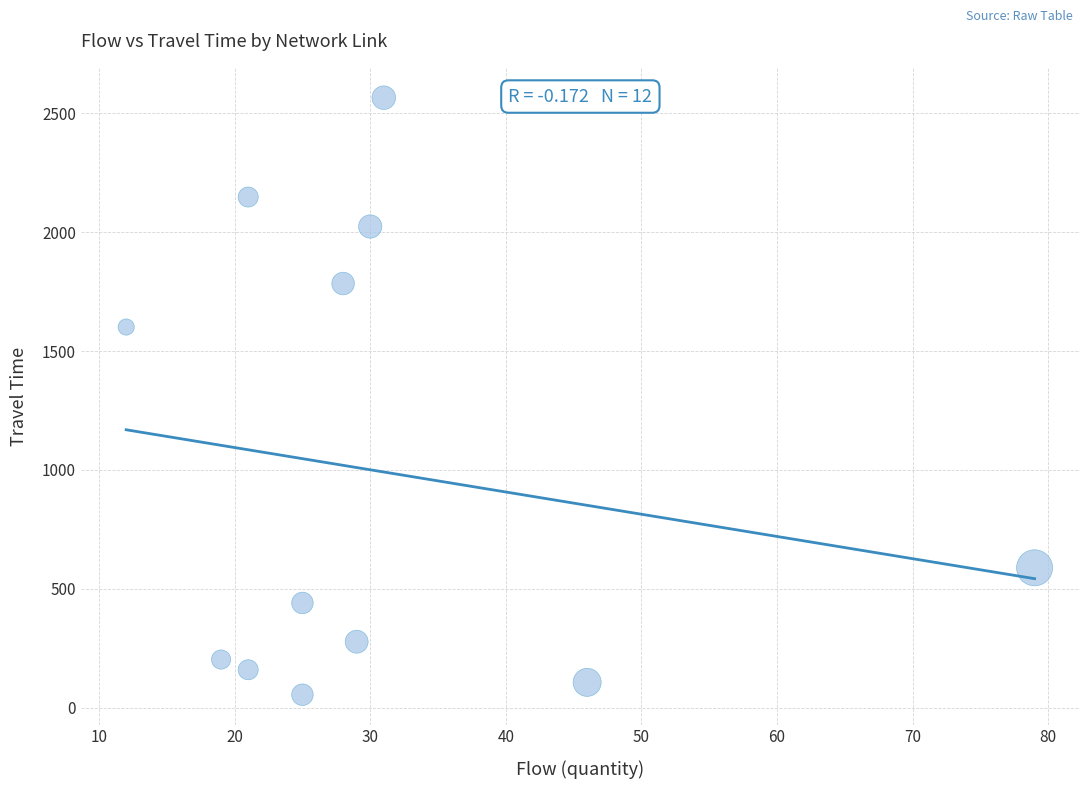

What Y value in the scatter plot is closest to 1310?

1601